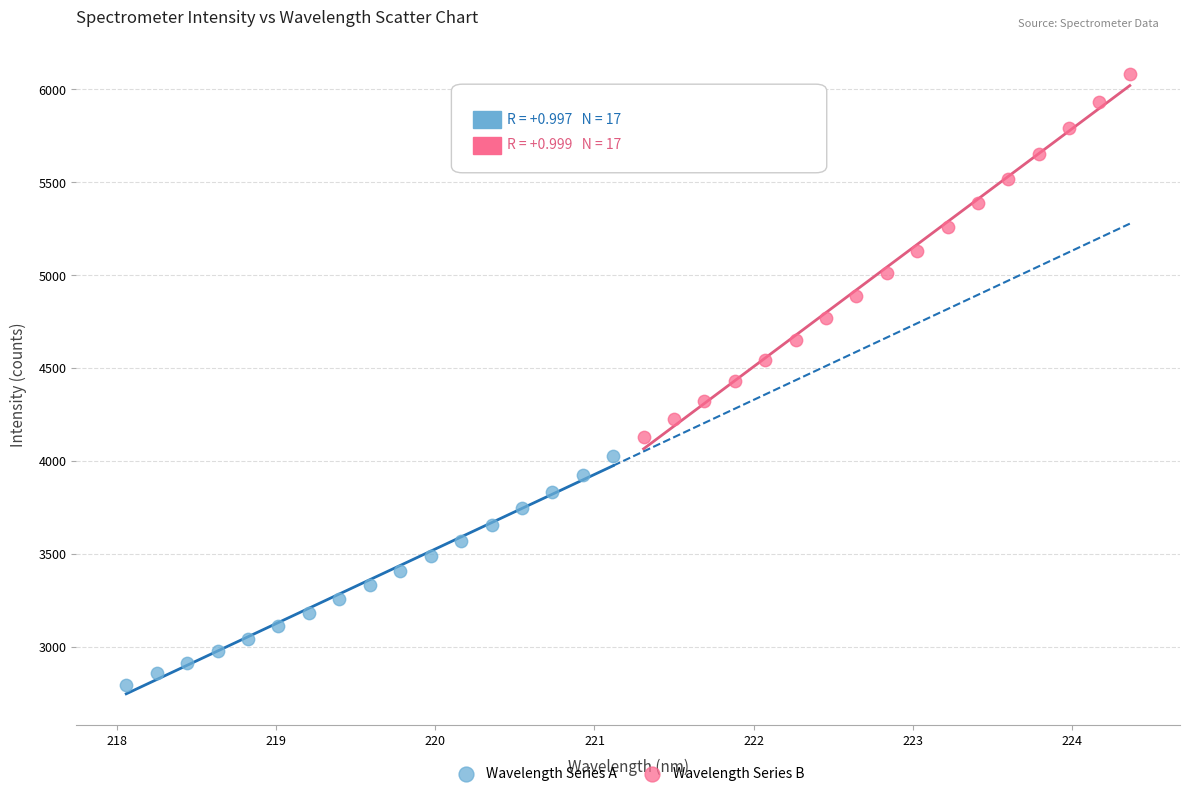

Which series has the widest spread of Y values?

Wavelength Series B